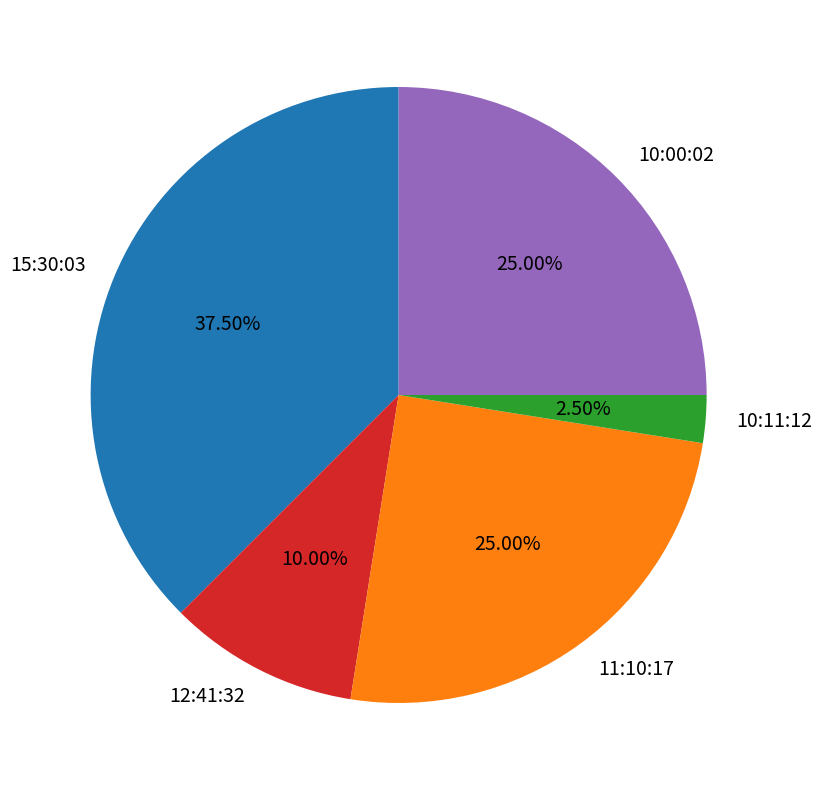

To the nearest percent, what portion does 11:10:17 represent?

25%